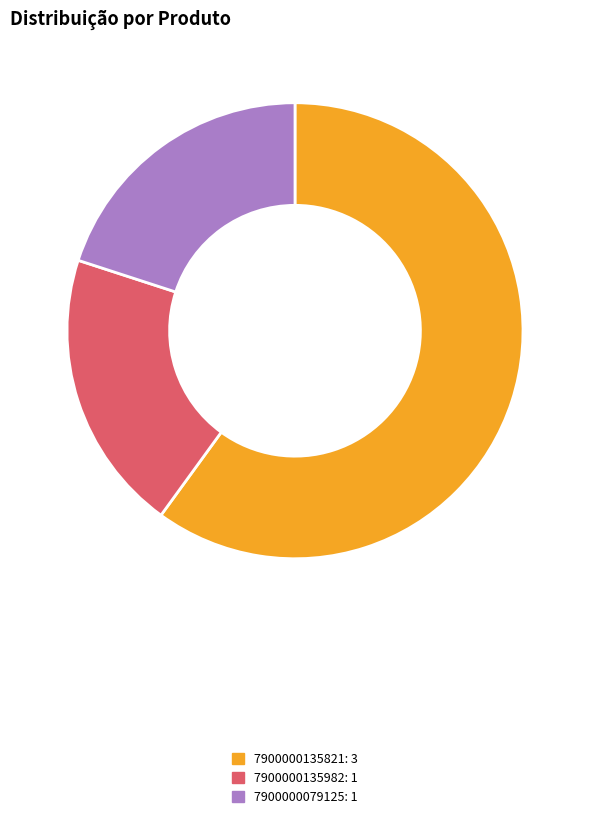

Do 7900000135982 and 7900000135821 together represent more than half of the pie?

Yes